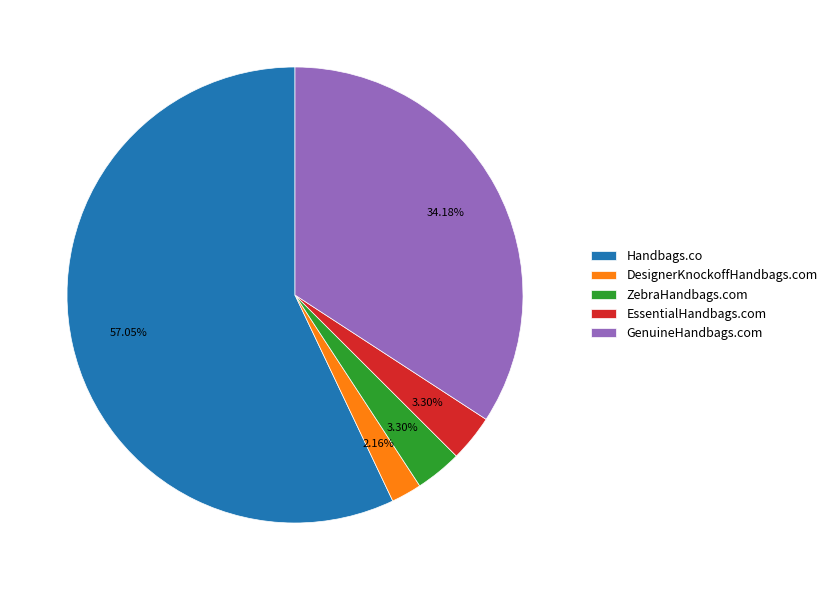

To the nearest percent, what portion does GenuineHandbags.com represent?

34%